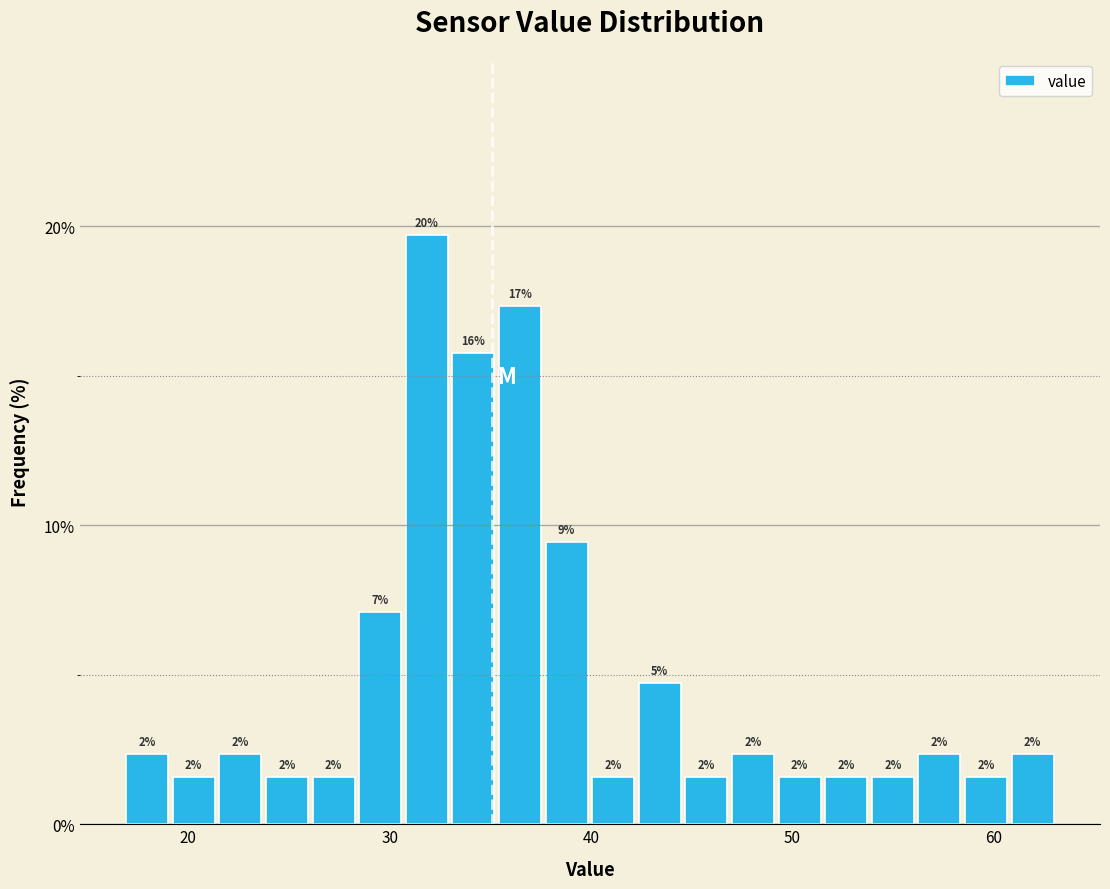

Read against the x-axis, roughly where is the centre of the tallest bar?

32